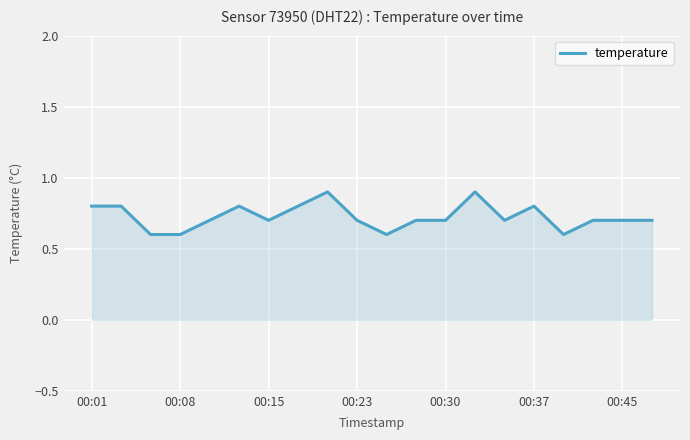

What is the difference between the maximum and minimum values?

0.3